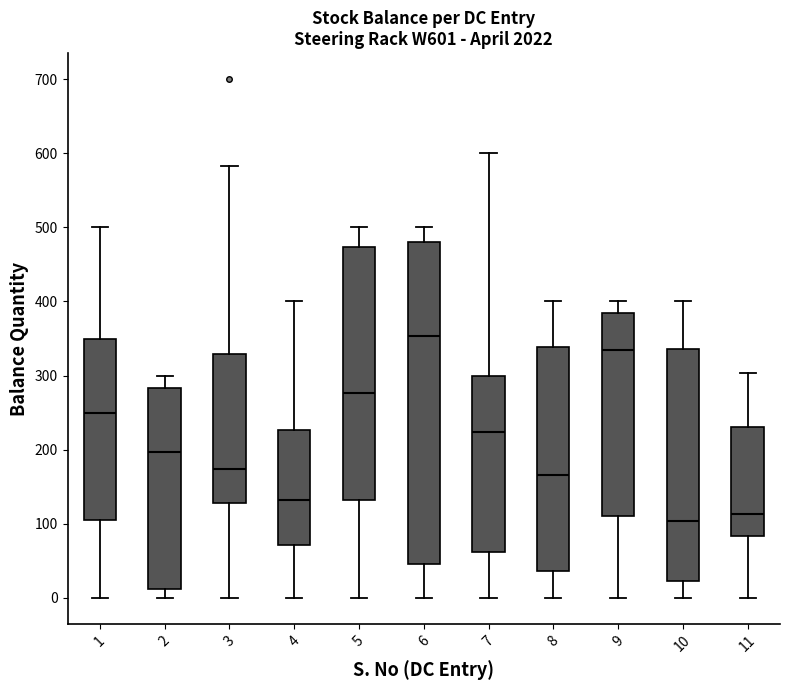

Comparing the boxes themselves (not the whiskers), which one is the tallest?

6